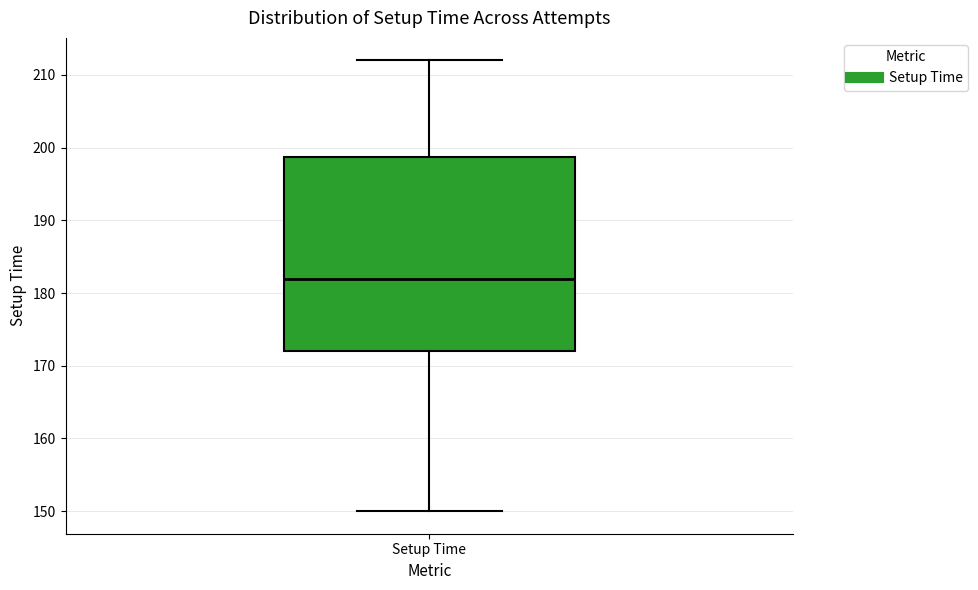

Read this box plot against the y-axis: the position of the median line, the range covered by the box, and the ends of both whiskers. The values are not printed on the chart, so give them approximately, as read against the axis.

median 182, box 172 to 199, whiskers 150 to 212